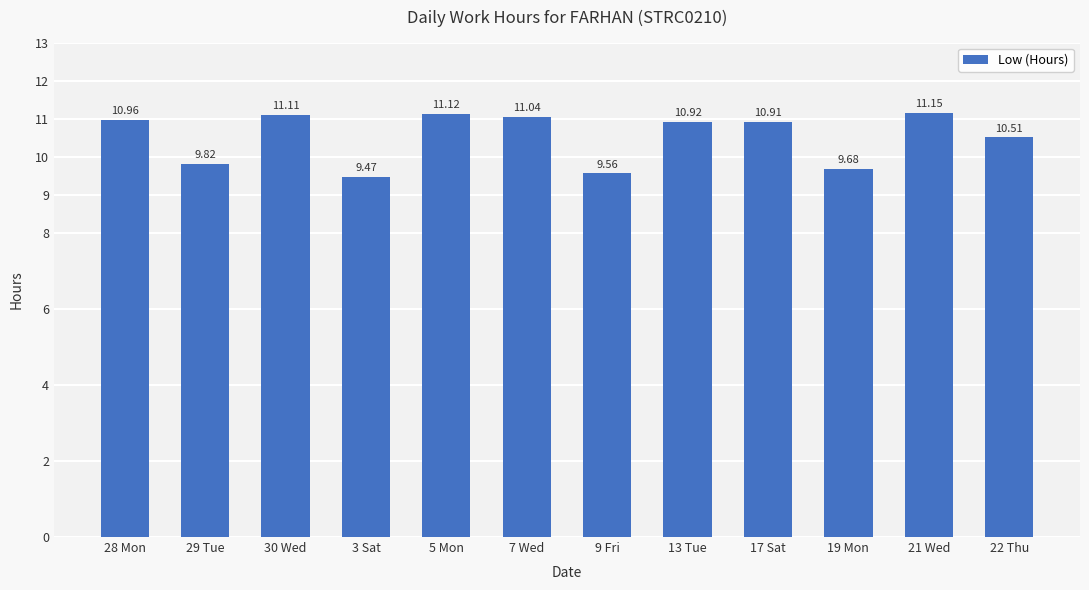

What is the sum of the values at 3 Sat and 30 Wed?

20.6